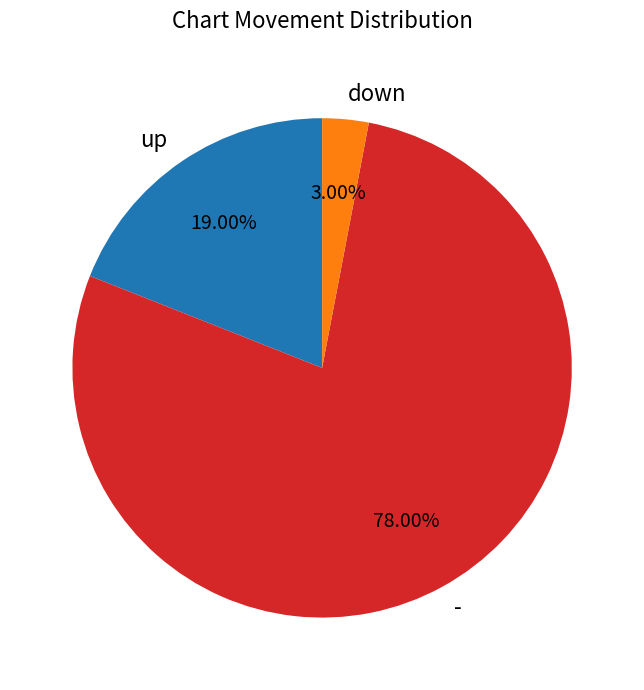

To the nearest percent, what percentage of the pie is -?

78%